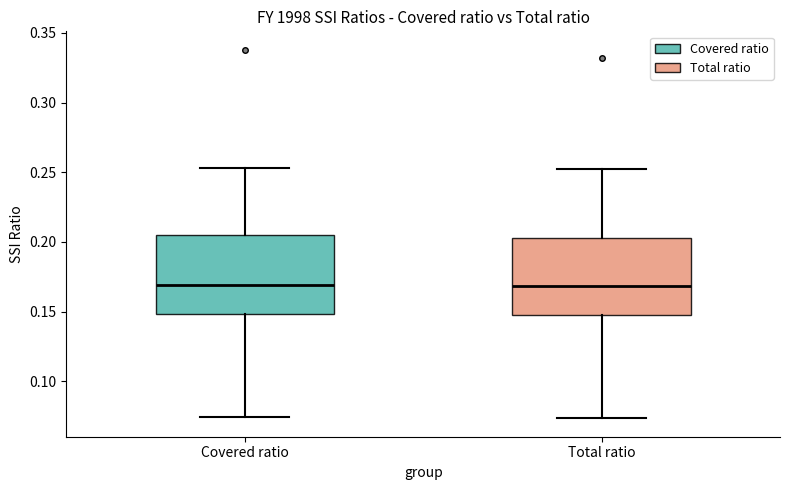

Reading left to right, read every box against the y-axis: the position of its median line, the range the box covers, and the ends of its whiskers. The values are not printed on the chart, so give them approximately, as read against the axis.

Covered ratio: median 0.170, box 0.150 to 0.205, whiskers 0.075 to 0.255
Total ratio: median 0.170, box 0.150 to 0.205, whiskers 0.075 to 0.250